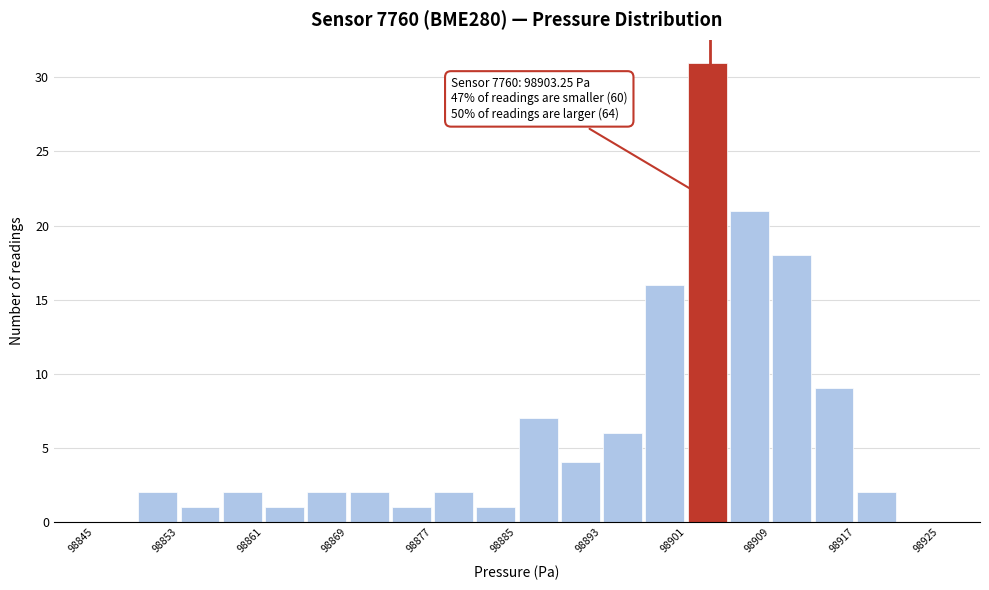

Over which range of the x-axis is the bar tallest?

98901 to 98905